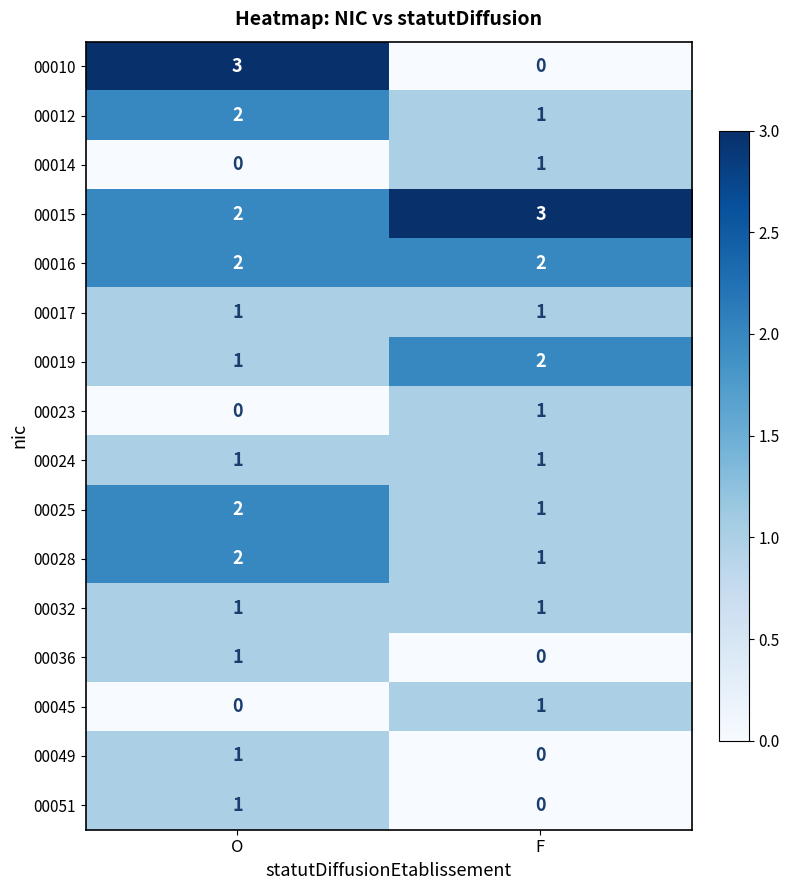

What is the total value across all series at F?

16